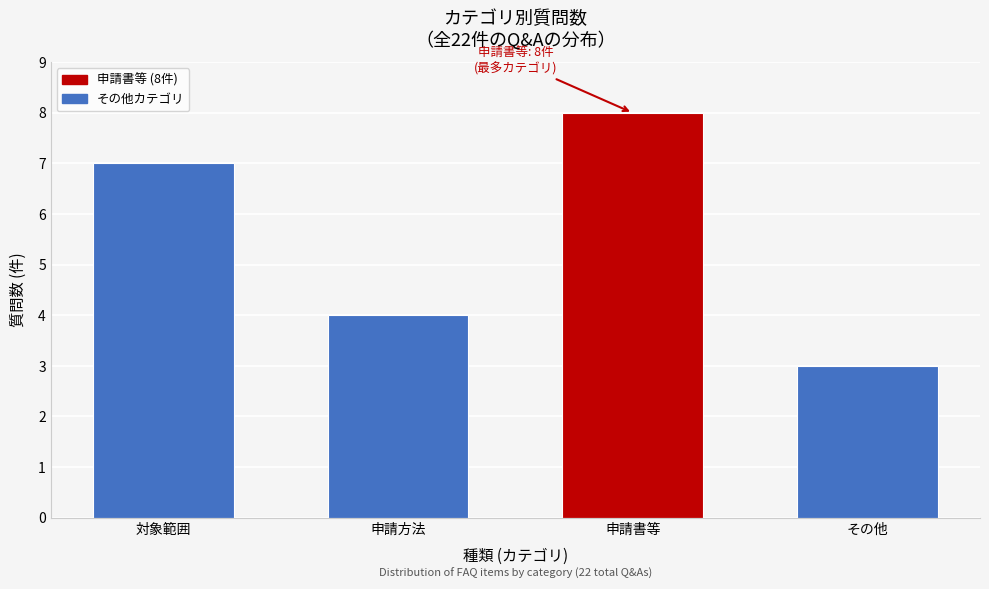

Reading left to right, what are all the values shown in this chart?

対象範囲=7	申請方法=4	申請書等=8	その他=3